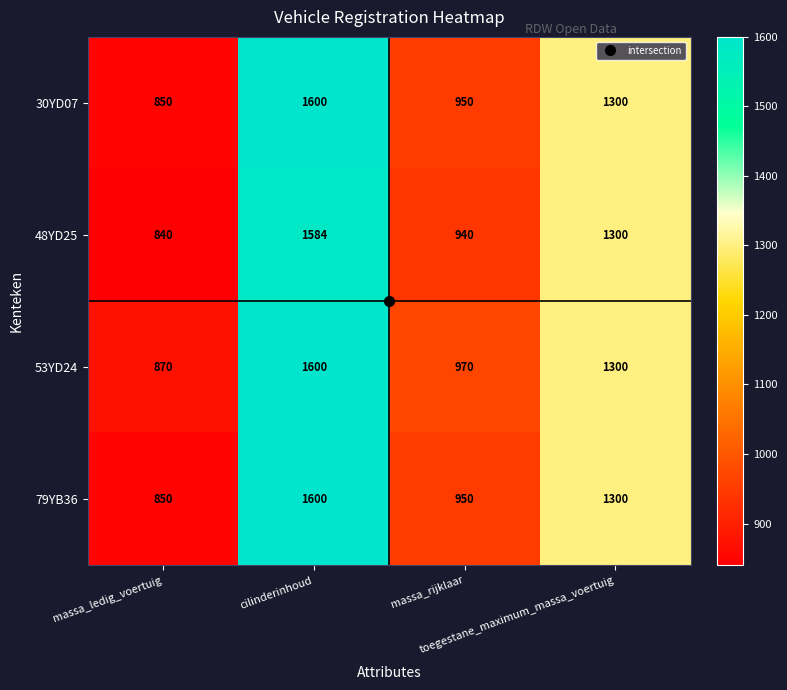

What is the difference between the maximum and second lowest values in the 53YD24 series?

630